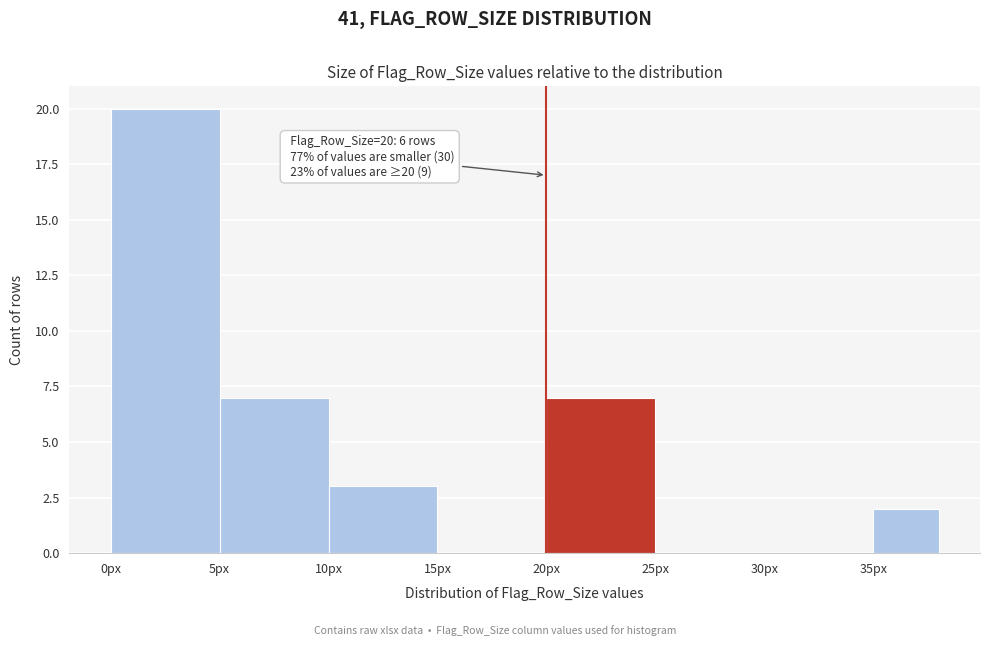

Over which range of the x-axis is the bar tallest?

0 to 5